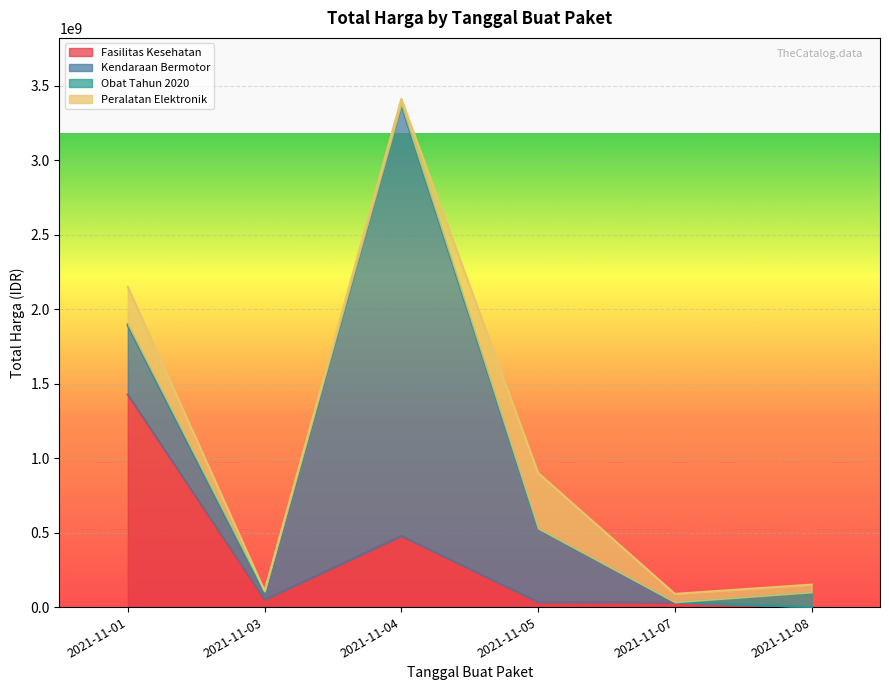

Which category has the lowest value across all series?

2021-11-07